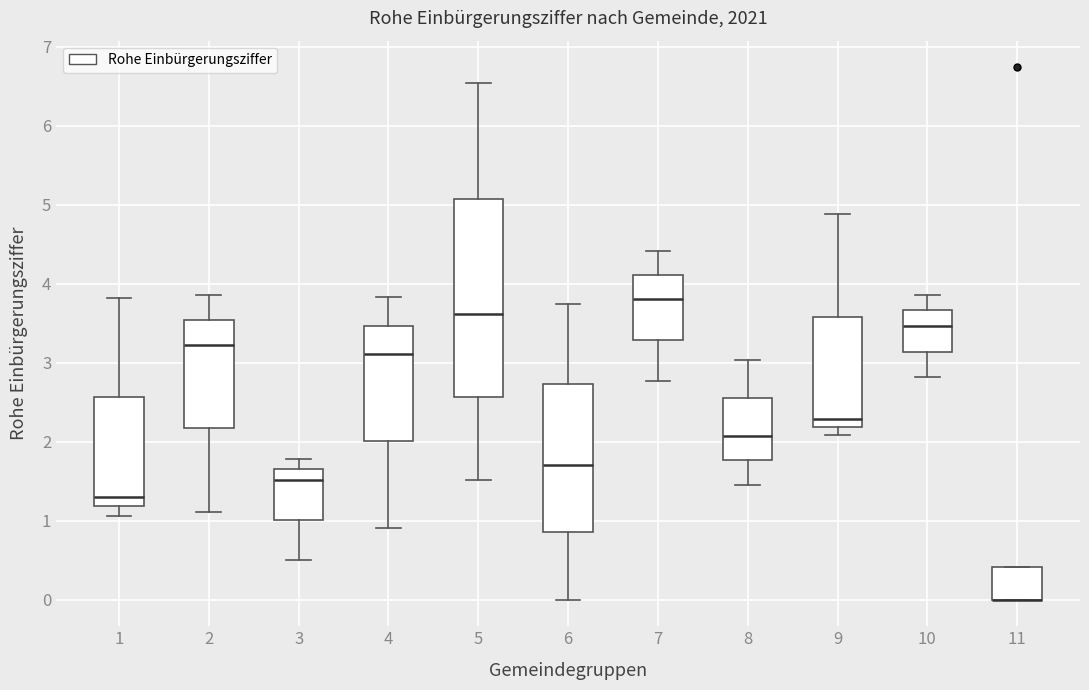

Reading left to right, transcribe this box plot: for each box, give where its median line is, the range the box spans, and where its two whiskers end, as read against the y-axis. The values are not printed on the chart, so give them approximately, as read against the axis.

1: median 1.3, box 1.2 to 2.6, whiskers 1.1 to 3.8
2: median 3.2, box 2.2 to 3.5, whiskers 1.1 to 3.9
3: median 1.5, box 1.0 to 1.6, whiskers 0.5 to 1.8
4: median 3.1, box 2.0 to 3.5, whiskers 0.9 to 3.8
5: median 3.6, box 2.6 to 5.1, whiskers 1.5 to 6.5
6: median 1.7, box 0.9 to 2.7, whiskers 0.0 to 3.8
7: median 3.8, box 3.3 to 4.1, whiskers 2.8 to 4.4
8: median 2.1, box 1.8 to 2.6, whiskers 1.5 to 3.0
9: median 2.3, box 2.2 to 3.6, whiskers 2.1 to 4.9
10: median 3.5, box 3.1 to 3.7, whiskers 2.8 to 3.9
11: median 0.0 (drawn on the box's lower edge), box 0.0 to 0.4, whiskers 0.0 to 0.4